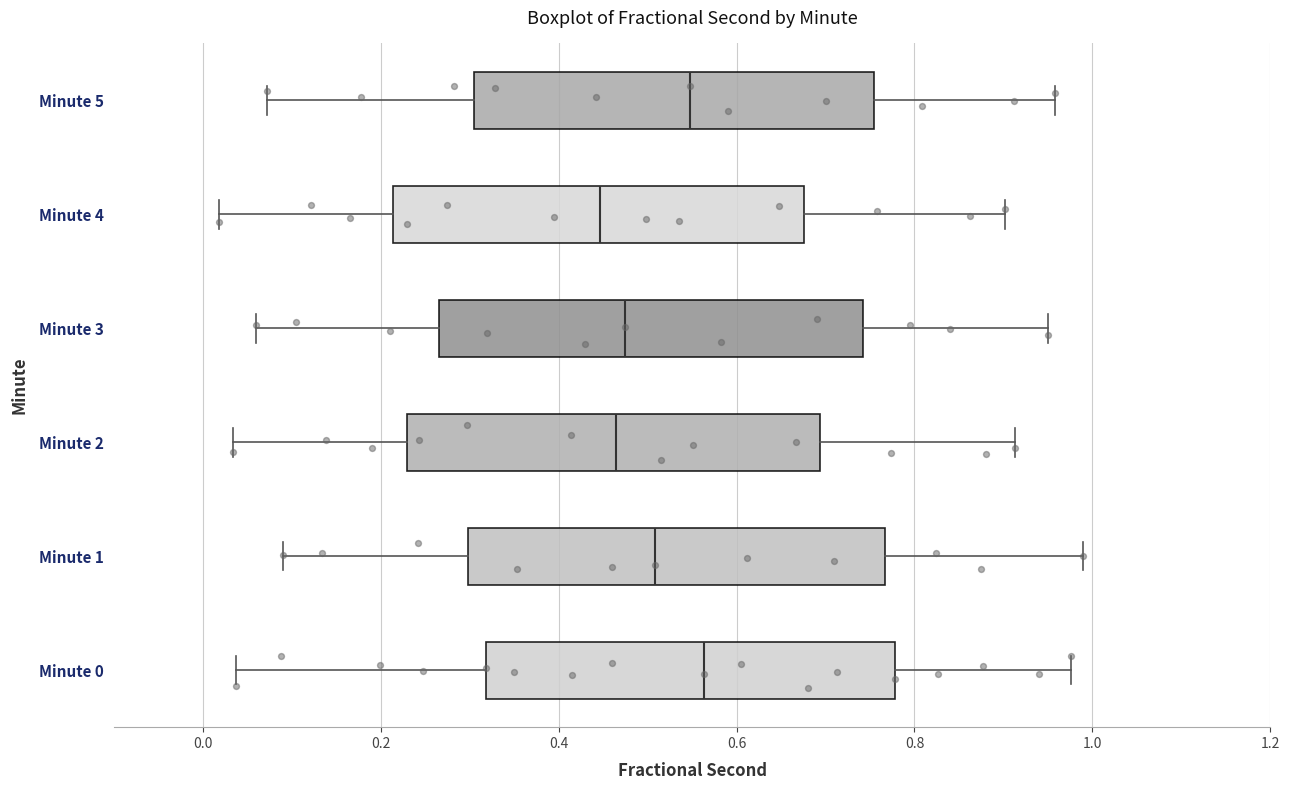

Reading bottom to top, read every box against the x-axis: the position of its median line, the range the box covers, and the ends of its whiskers. The values are not printed on the chart, so give them approximately, as read against the axis.

Minute 0: median 0.56, box 0.32 to 0.78, whiskers 0.04 to 0.98
Minute 1: median 0.50, box 0.30 to 0.76, whiskers 0.10 to 0.98
Minute 2: median 0.46, box 0.22 to 0.70, whiskers 0.04 to 0.92
Minute 3: median 0.48, box 0.26 to 0.74, whiskers 0.06 to 0.96
Minute 4: median 0.44, box 0.22 to 0.68, whiskers 0.02 to 0.90
Minute 5: median 0.54, box 0.30 to 0.76, whiskers 0.08 to 0.96